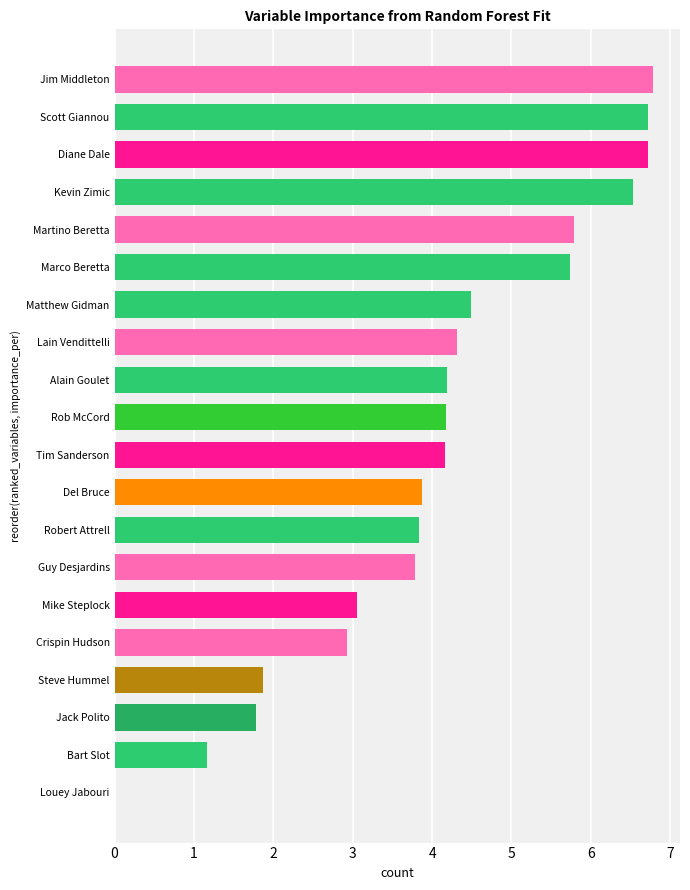

What is the sum of all values?

81.9